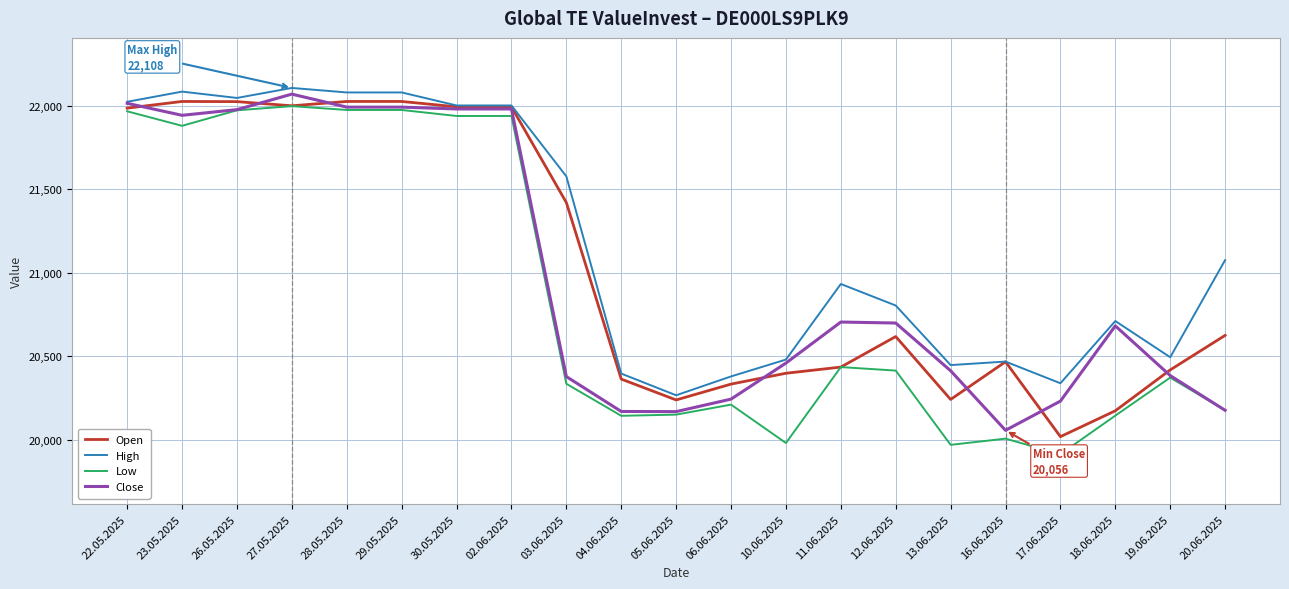

List the series in order of their peak value, lowest first.

Low, Open, Close, High